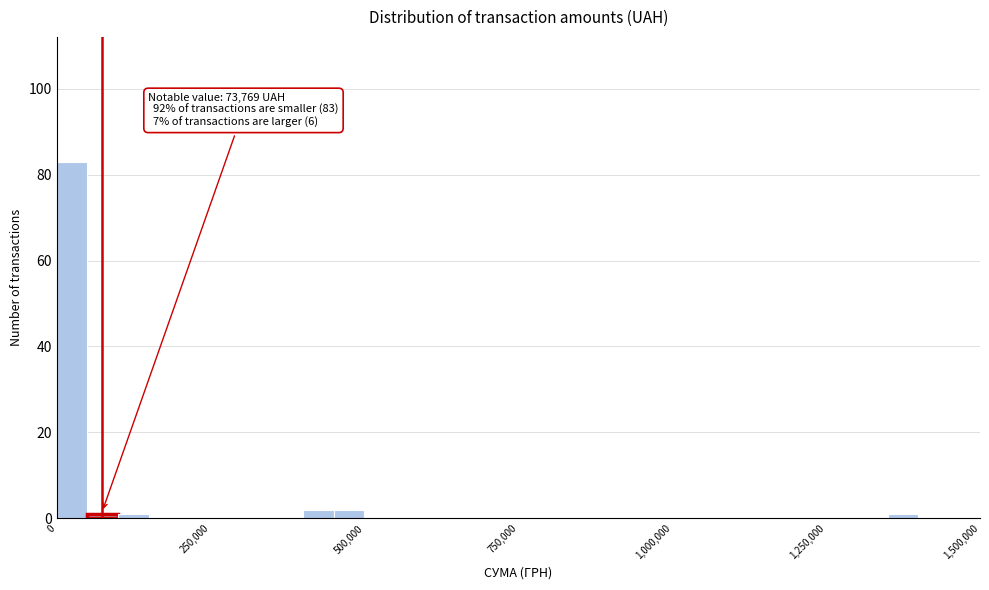

Around what value on the x-axis is the tallest bar? Give the approximate position of its centre, as read against the axis.

50000